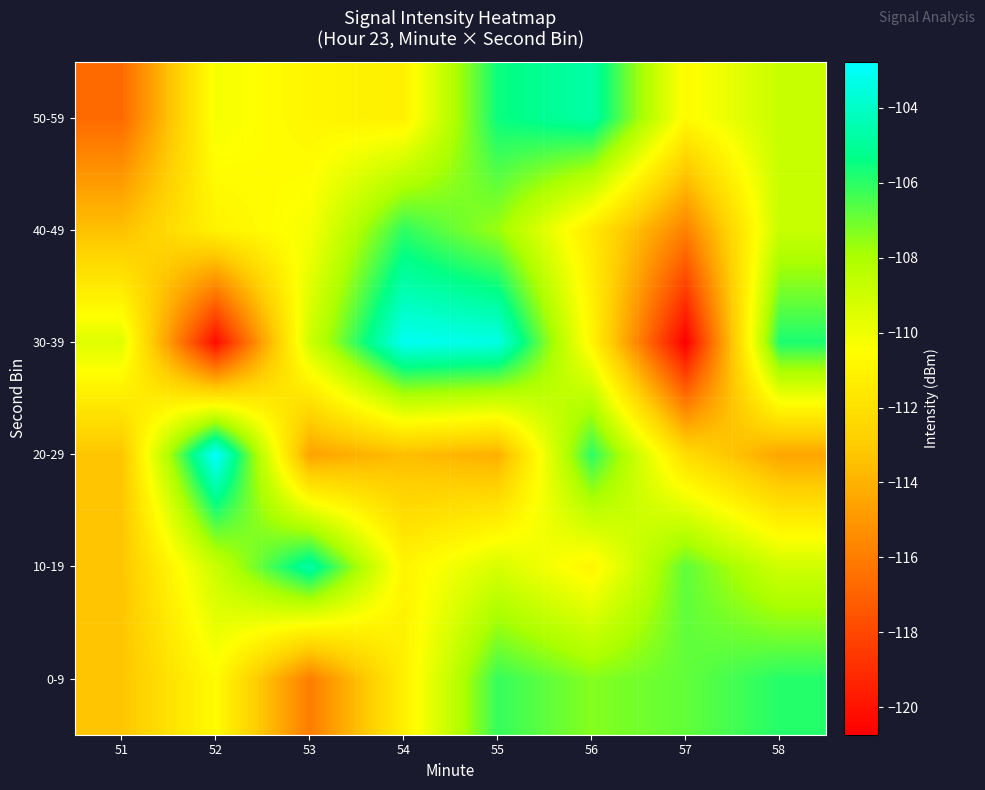

What is the maximum value shown in the chart?

-102.8